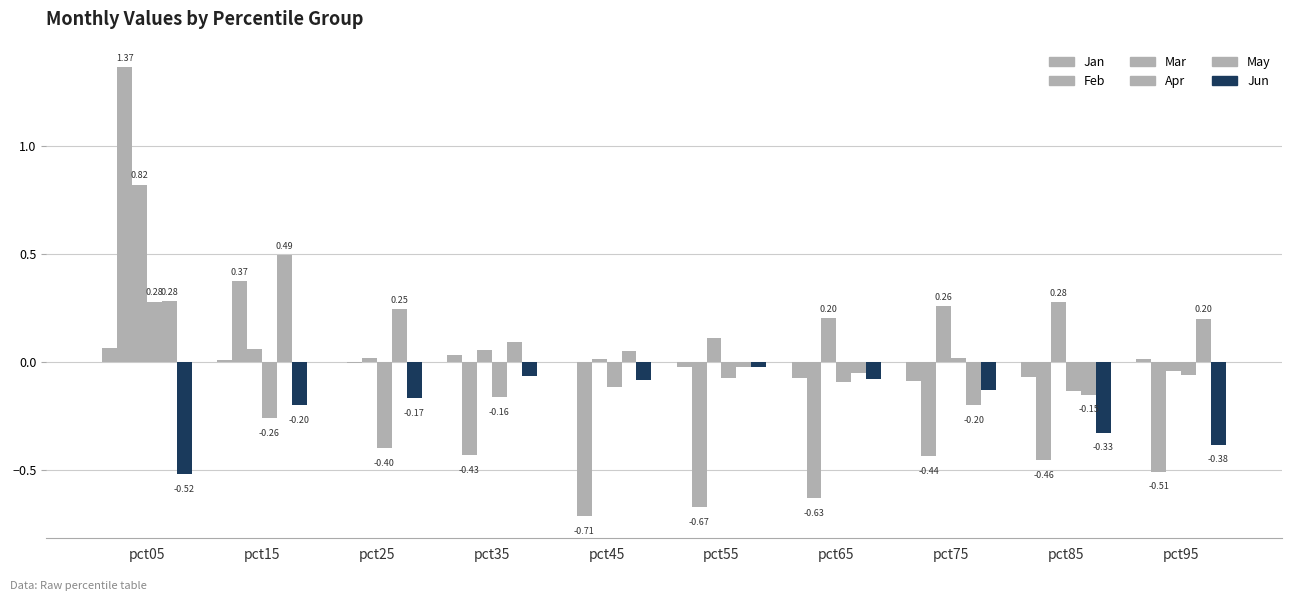

Read the Jan value at pct05.

0.1